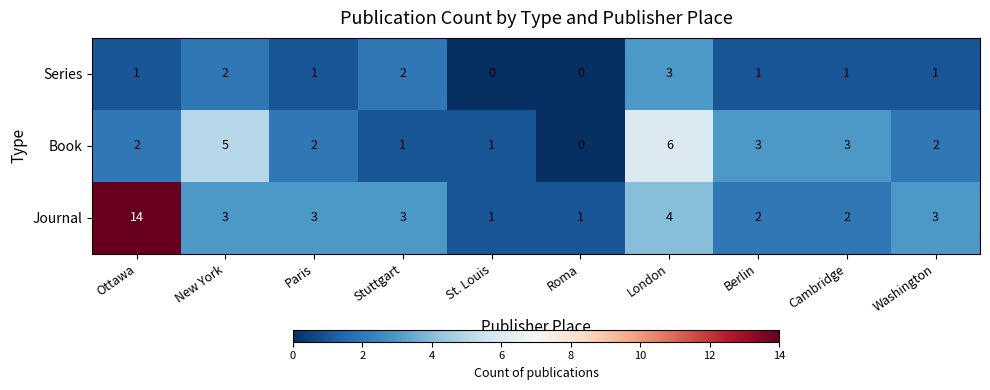

At how many categories does at least one series exceed 2?

8